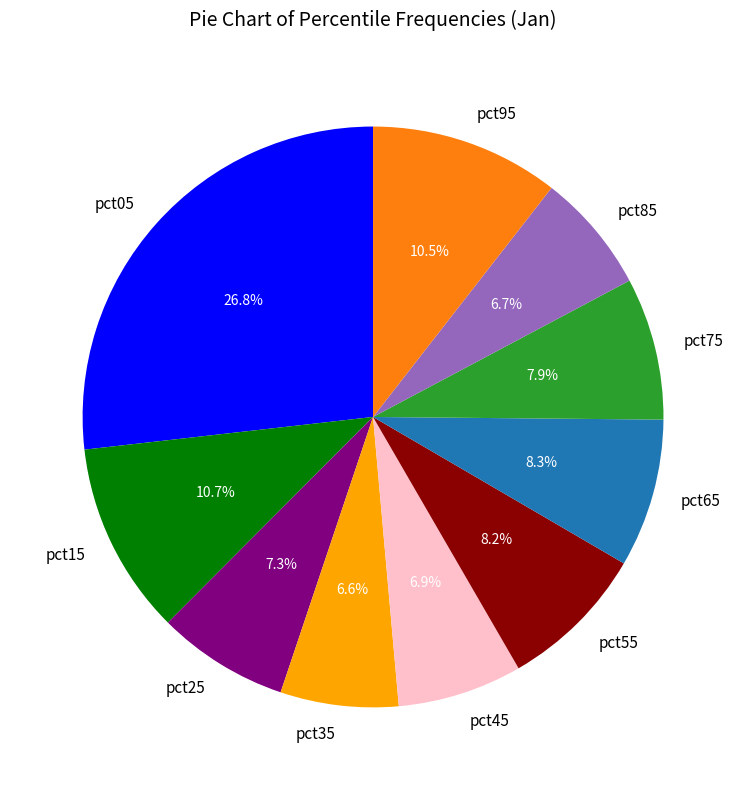

To the nearest percent, what percentage of the pie is pct25?

7%